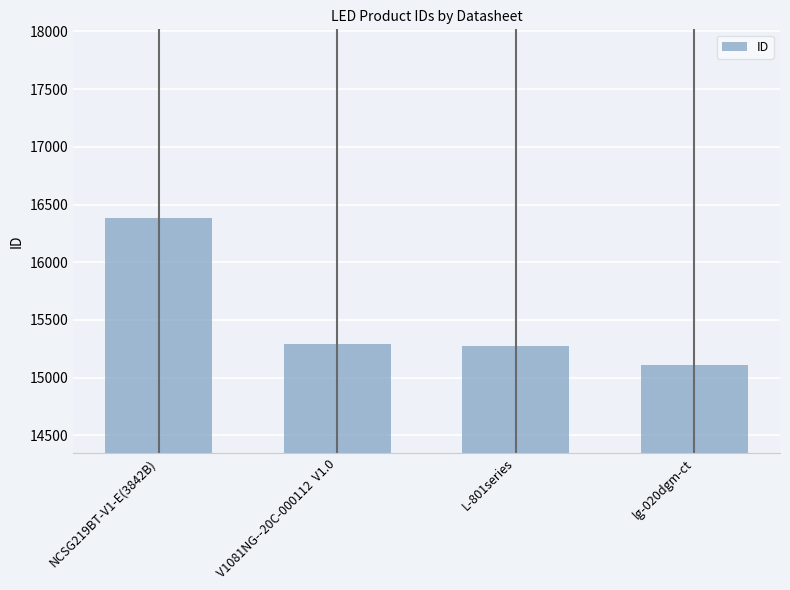

The chart shows a value of 7390 at L-801series. True or false?

False